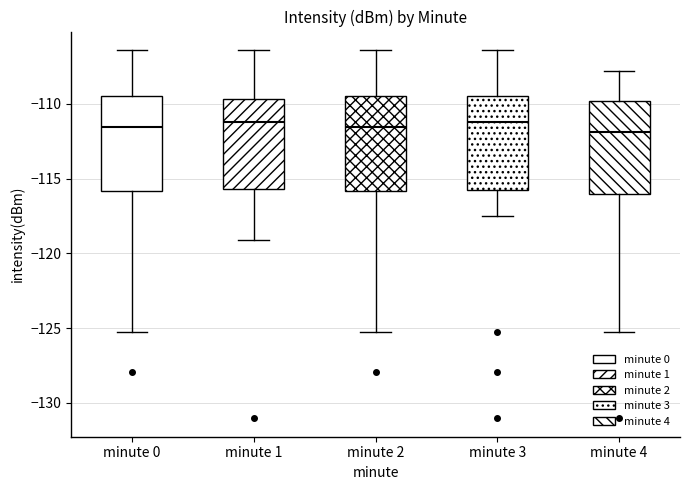

Where does the lower whisker of the box for minute 2 end on the y-axis? The values are not printed on the chart, so give them approximately, as read against the axis.

-125.0